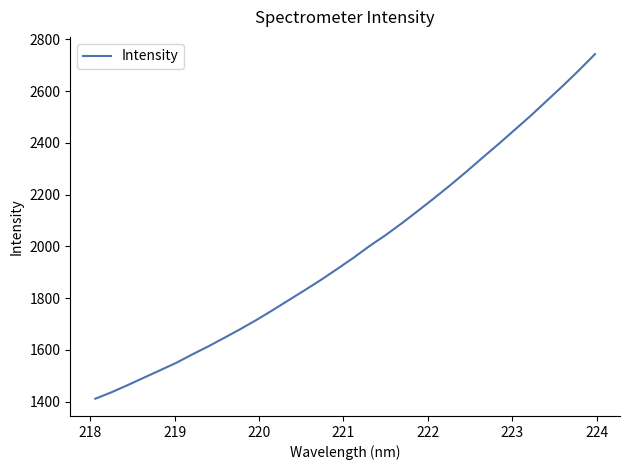

What is the difference between the maximum and minimum values?

1331.8